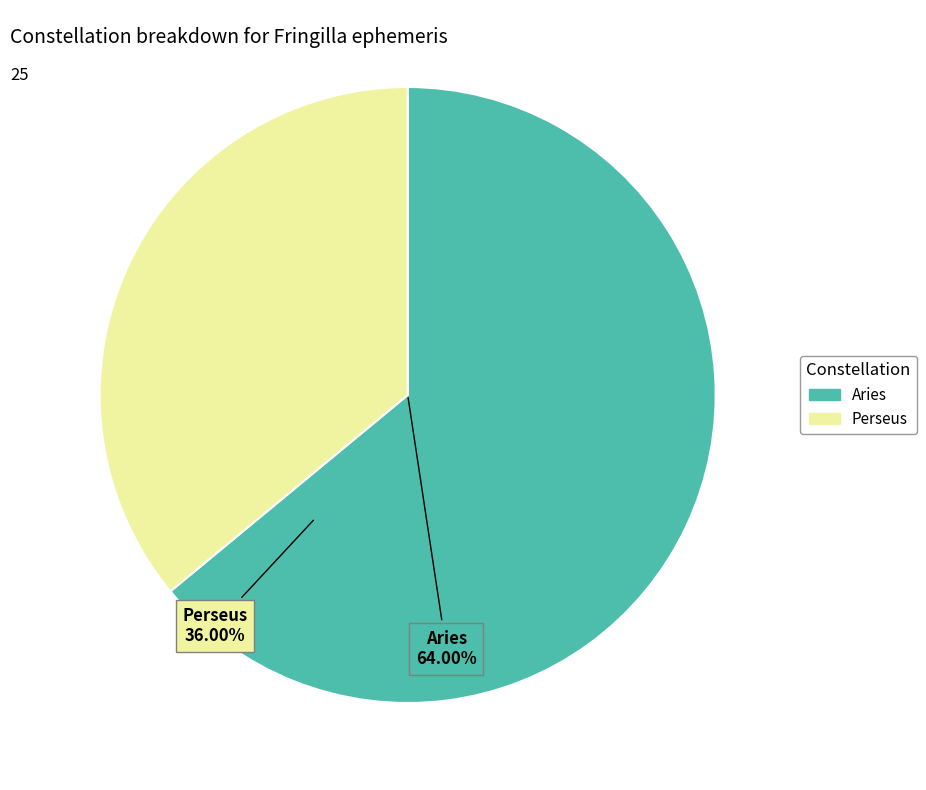

Is there a majority slice in this chart?

Yes